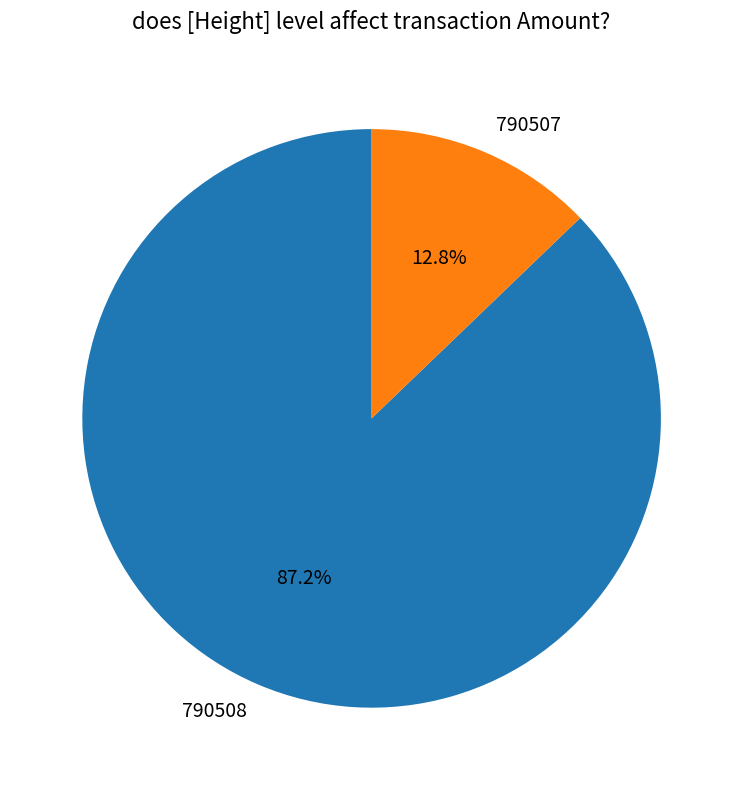

How much of the chart is everything except 790507?

87.2%